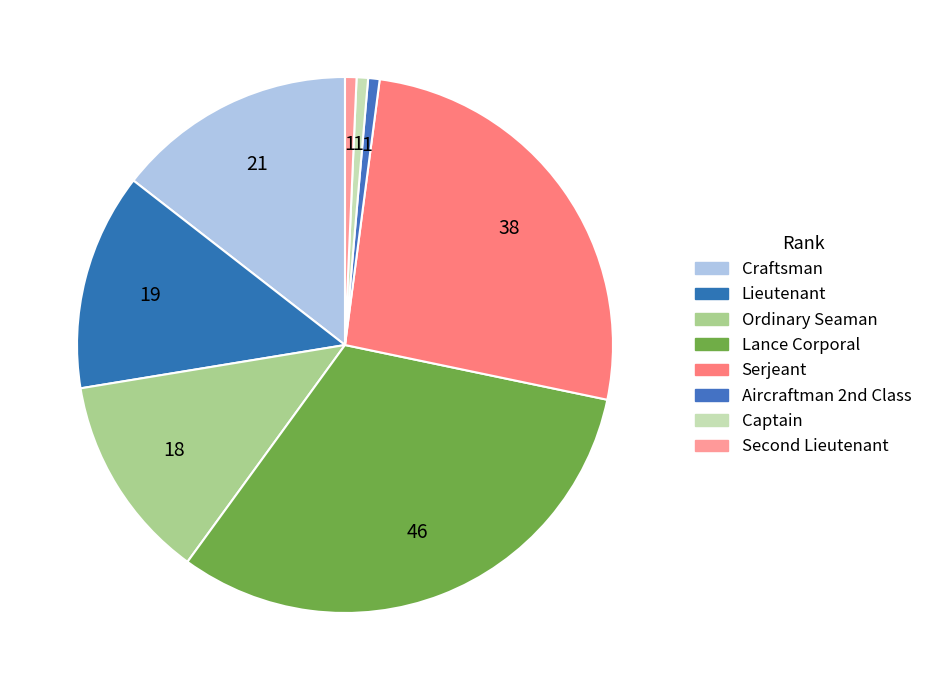

How many segments does this pie chart have?

8